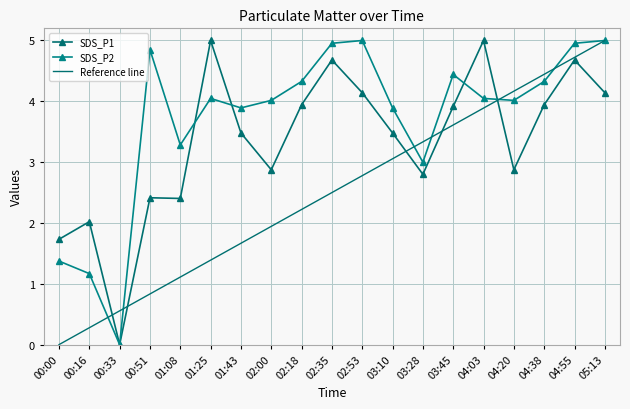

Which label corresponds to the smallest value in the chart?

00:33